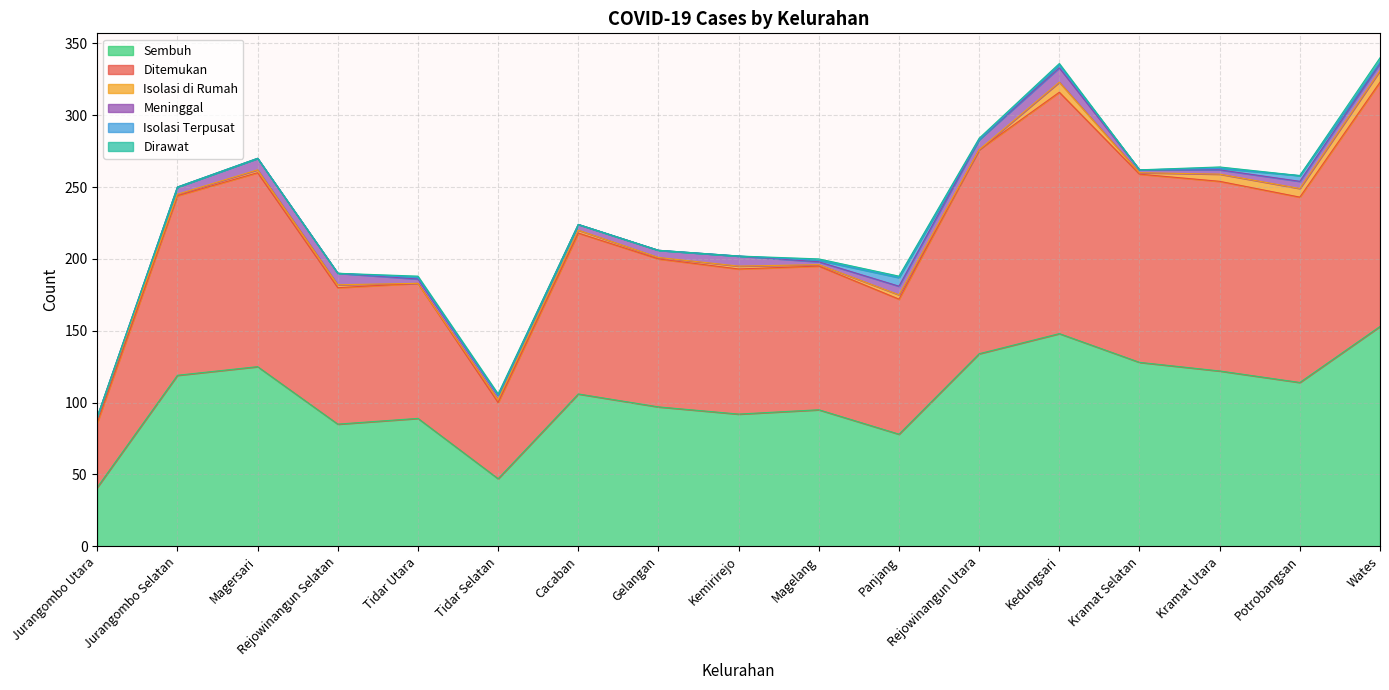

What is the average value of the Dirawat series?

1